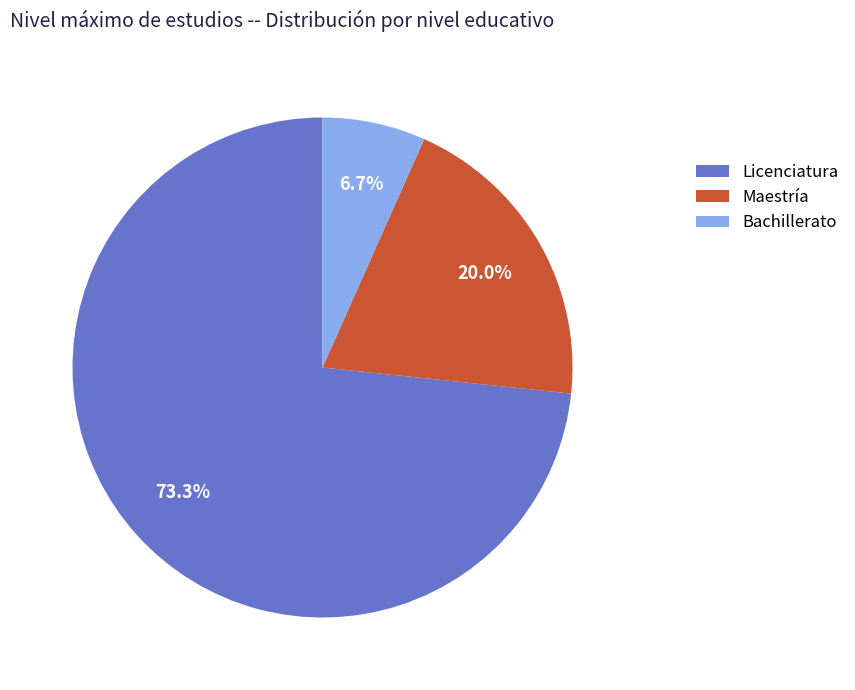

Combined, do Bachillerato and Licenciatura account for over 50%?

Yes